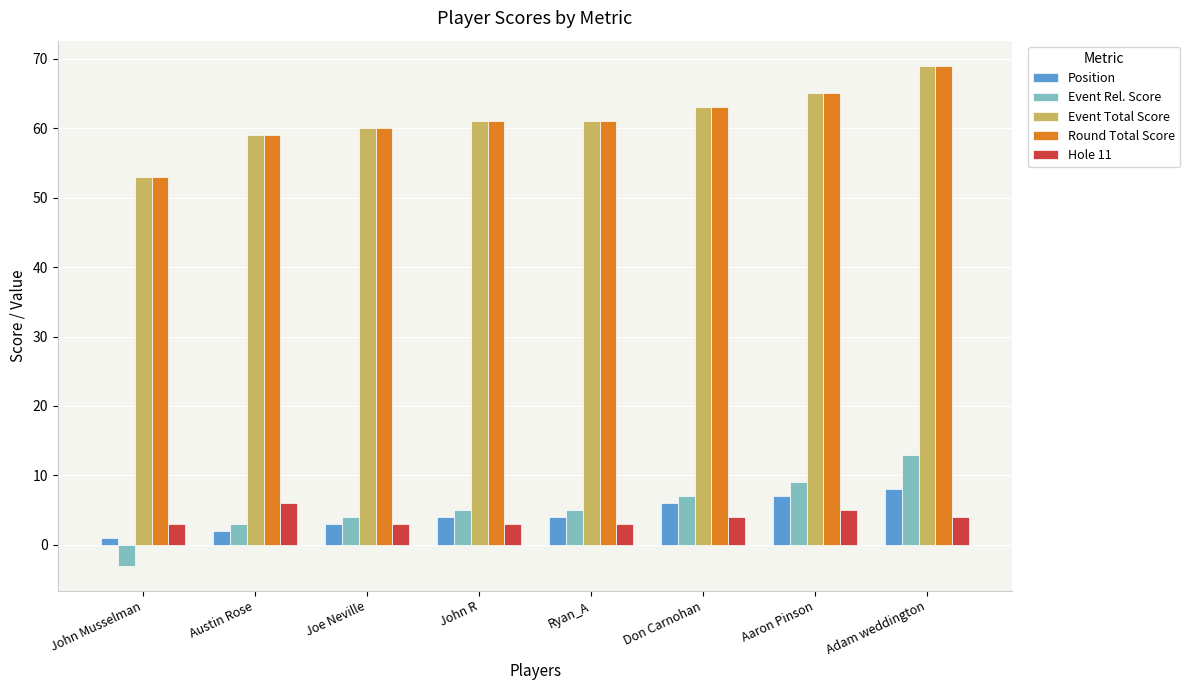

At which category is the sum across all series the highest?

Adam weddington